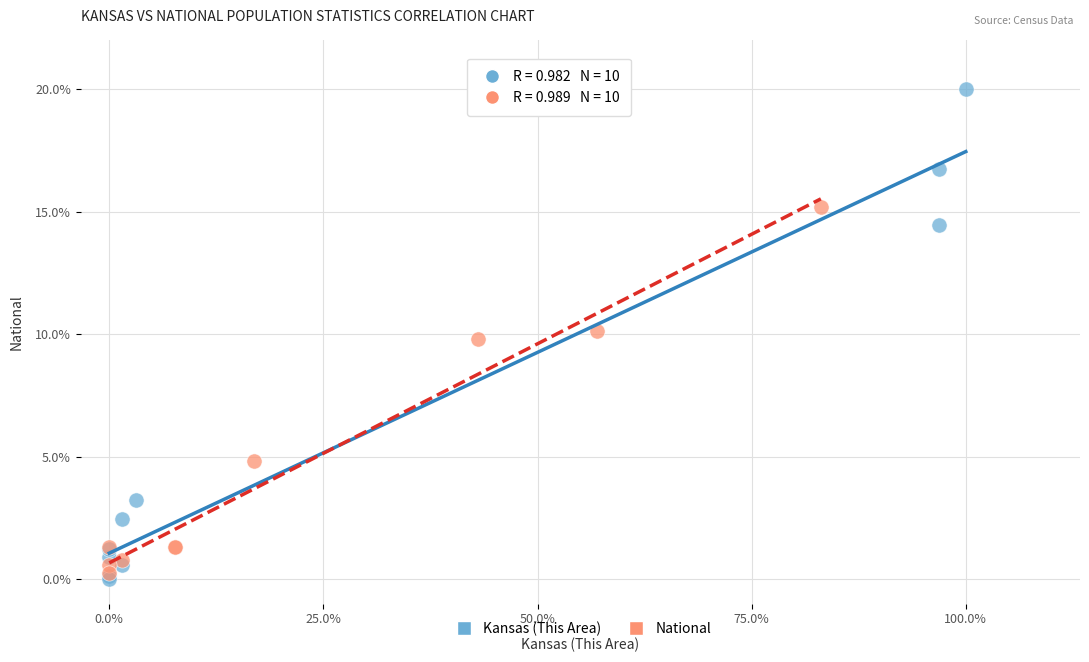

Which series contains the highest Y value?

Kansas (This Area)